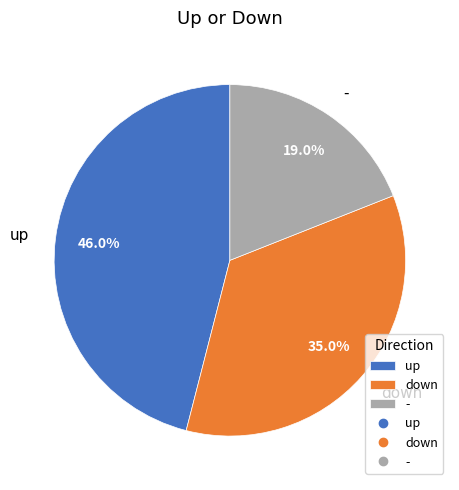

To the nearest percent, what percentage of the pie is -?

19%